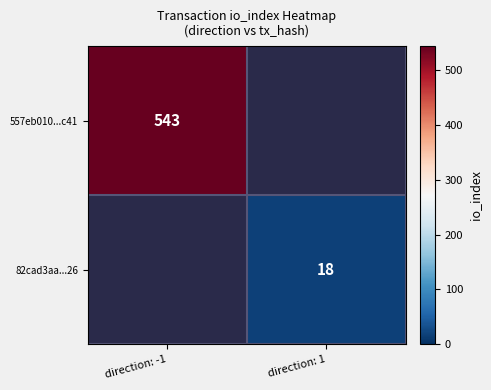

Which label corresponds to the largest value in the chart?

direction: -1